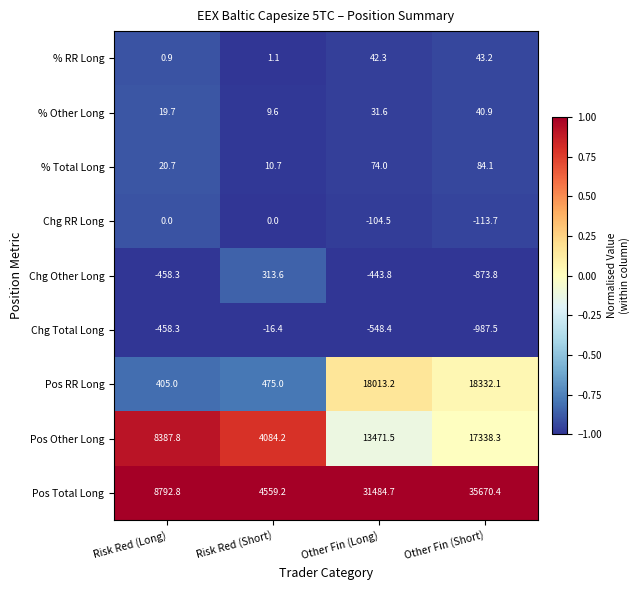

What is the sum of the % RR Long values at Other Fin (Short) and Other Fin (Long)?

85.5